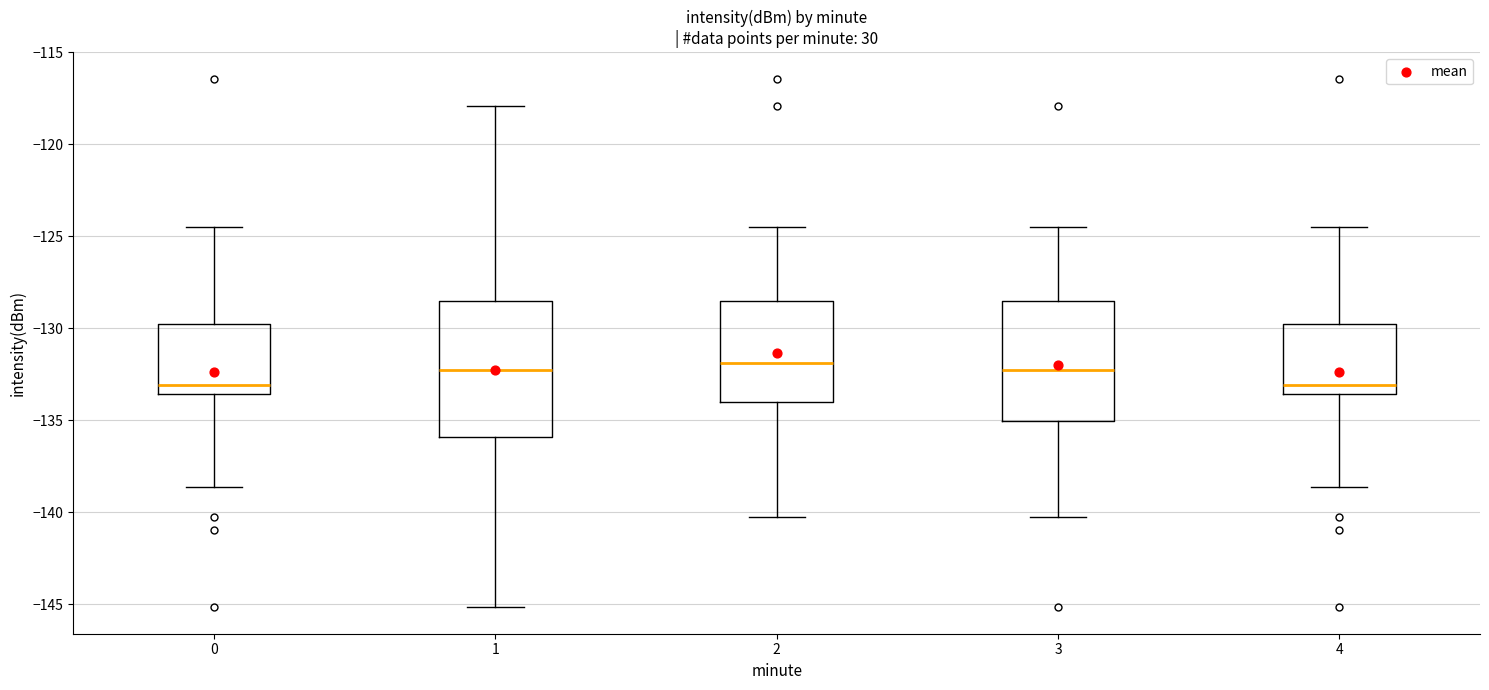

Reading left to right, transcribe this box plot: for each box, give where its median line is, the range the box spans, and where its two whiskers end, as read against the y-axis. The values are not printed on the chart, so give them approximately, as read against the axis.

0: median -133.0, box -133.5 to -130.0, whiskers -138.5 to -124.5
1: median -132.0, box -136.0 to -128.5, whiskers -145.0 to -118.0
2: median -132.0, box -134.0 to -128.5, whiskers -140.0 to -124.5
3: median -132.0, box -135.0 to -128.5, whiskers -140.0 to -124.5
4: median -133.0, box -133.5 to -130.0, whiskers -138.5 to -124.5